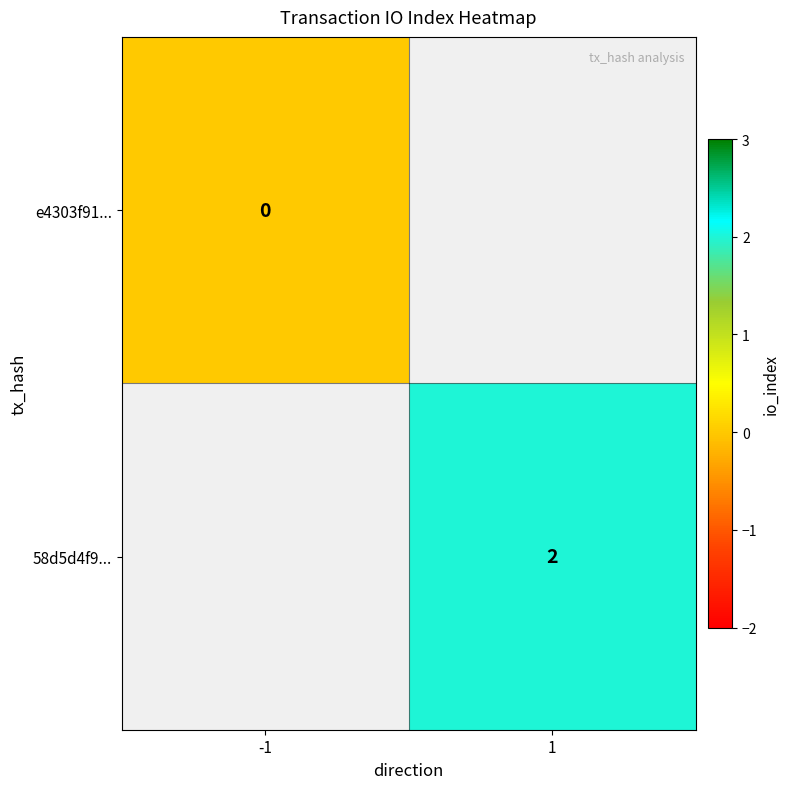

True or false: 58d5d4f9... has a value of 3 at 1.

False